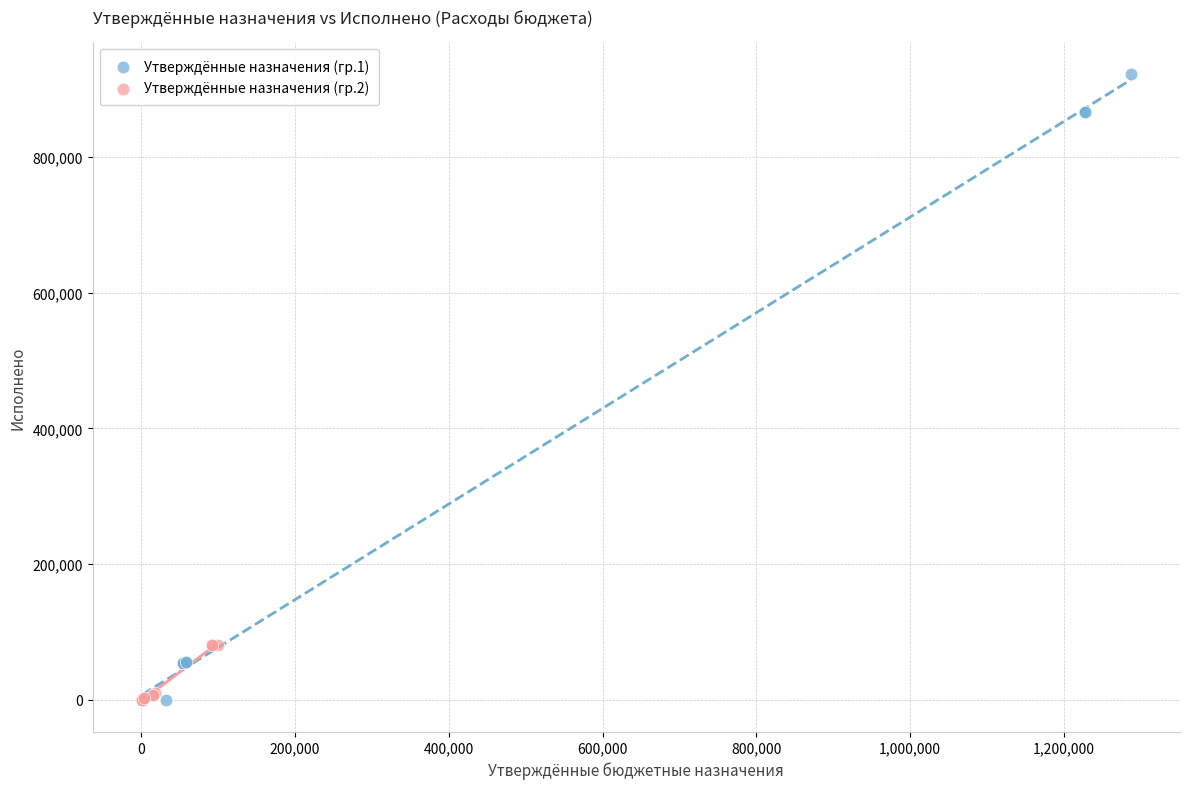

Which series has the largest Y range (max minus min)?

Утверждённые назначения (гр.1)